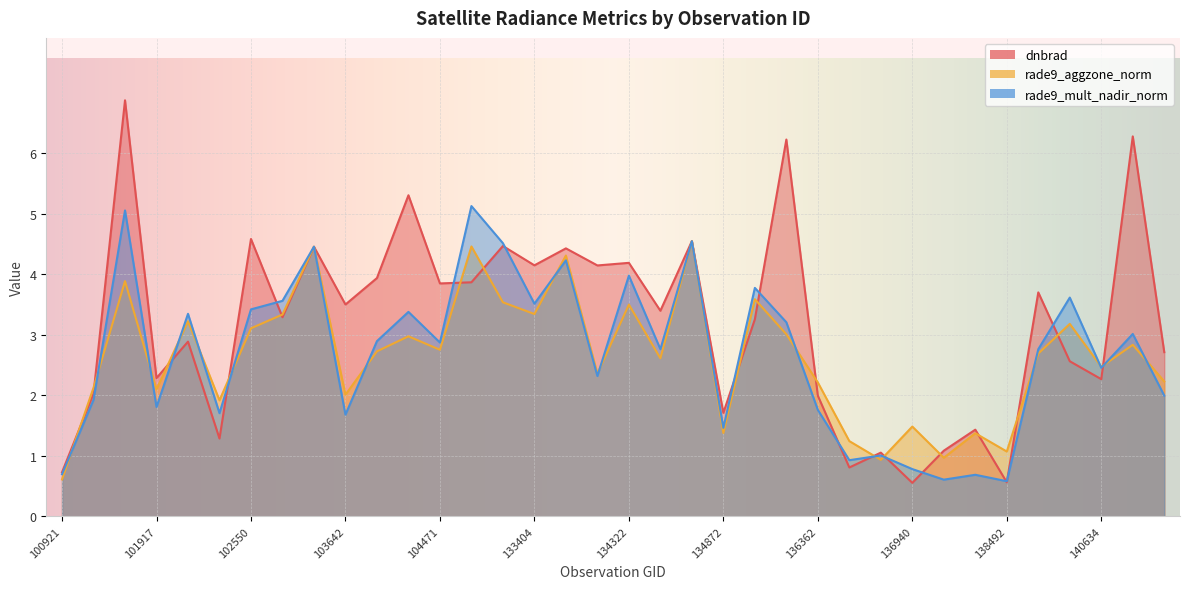

What is the difference between the maximum and minimum values in the rade9_mult_nadir_norm series?

4.5